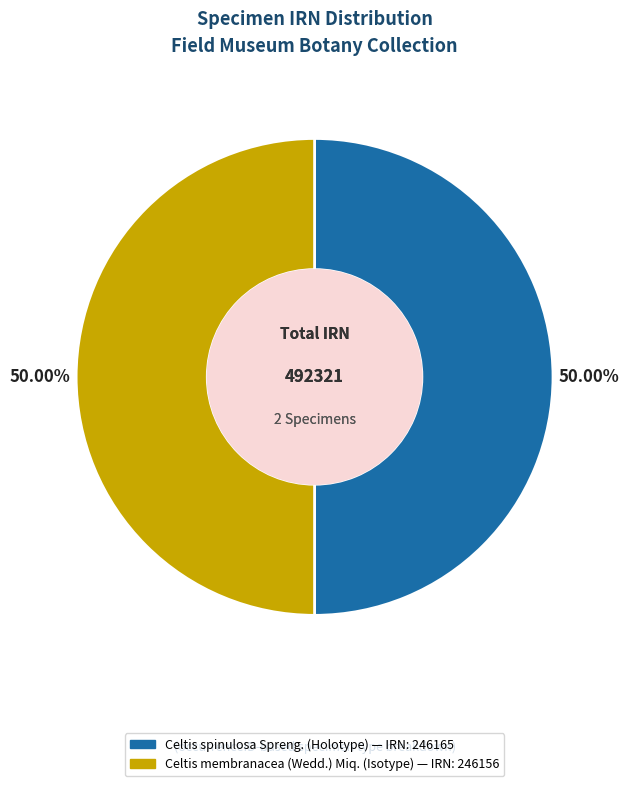

Do Celtis membranacea (Wedd.) Miq. (Isotype) and Celtis spinulosa Spreng. (Holotype) together represent more than half of the pie?

Yes